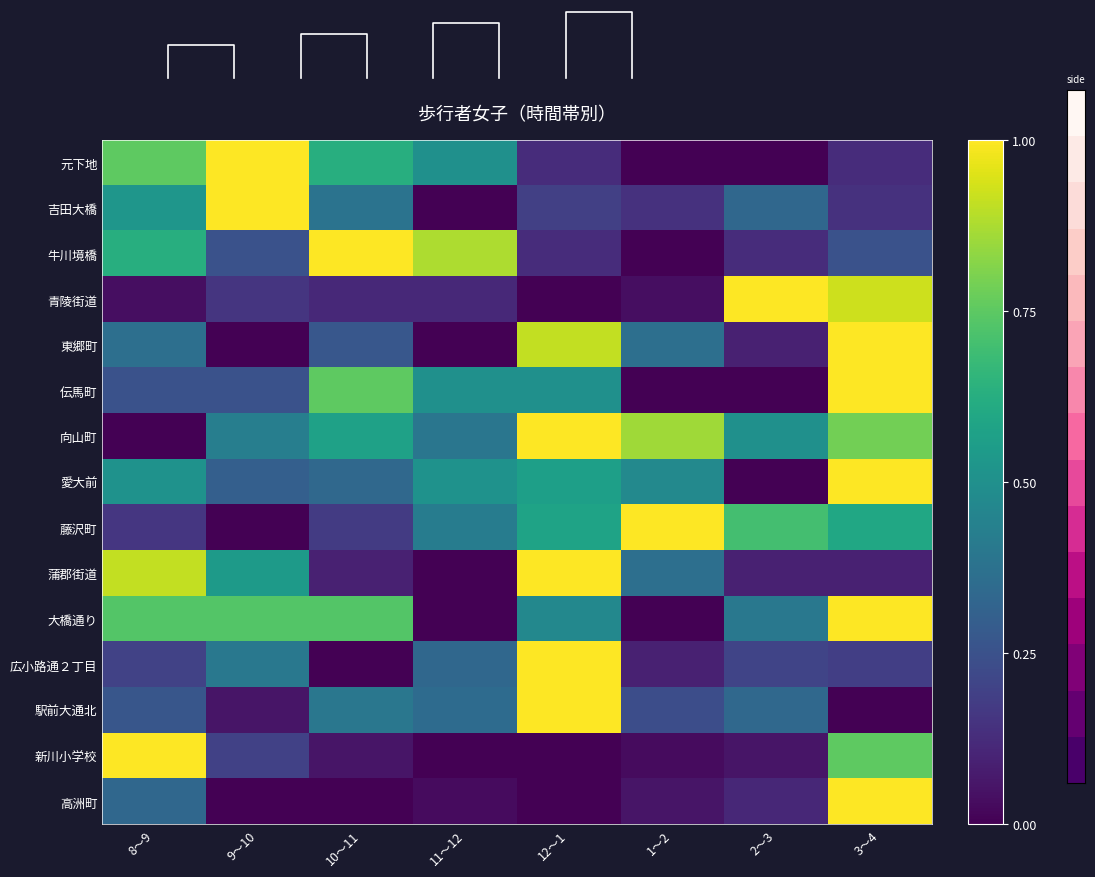

Reading left to right, list all the values displayed in this chart.

元下地: 8～9=0.8	9～10=1.0	10～11=0.6	11～12=0.5	12～1=0.1	1～2=0.0	2～3=0.0	3～4=0.1
吉田大橋: 8～9=0.5	9～10=1.0	10～11=0.4	11～12=0.0	12～1=0.2	1～2=0.1	2～3=0.3	3～4=0.1
牛川境橋: 8～9=0.6	9～10=0.2	10～11=1.0	11～12=0.9	12～1=0.1	1～2=0.0	2～3=0.1	3～4=0.2
青陵街道: 8～9=0.0	9～10=0.2	10～11=0.1	11～12=0.1	12～1=0.0	1～2=0.0	2～3=1.0	3～4=0.9
東郷町: 8～9=0.4	9～10=0.0	10～11=0.3	11～12=0.0	12～1=0.9	1～2=0.4	2～3=0.1	3～4=1.0
伝馬町: 8～9=0.2	9～10=0.2	10～11=0.8	11～12=0.5	12～1=0.5	1～2=0.0	2～3=0.0	3～4=1.0
向山町: 8～9=0.0	9～10=0.4	10～11=0.6	11～12=0.4	12～1=1.0	1～2=0.9	2～3=0.5	3～4=0.8
愛大前: 8～9=0.5	9～10=0.3	10～11=0.3	11～12=0.5	12～1=0.6	1～2=0.5	2～3=0.0	3～4=1.0
藤沢町: 8～9=0.2	9～10=0.0	10～11=0.2	11～12=0.4	12～1=0.6	1～2=1.0	2～3=0.7	3～4=0.6
蒲郡街道: 8～9=0.9	9～10=0.5	10～11=0.1	11～12=0.0	12～1=1.0	1～2=0.4	2～3=0.1	3～4=0.1
大橋通り: 8～9=0.7	9～10=0.7	10～11=0.7	11～12=0.0	12～1=0.5	1～2=0.0	2～3=0.4	3～4=1.0
広小路通２丁目: 8～9=0.2	9～10=0.4	10～11=0.0	11～12=0.3	12～1=1.0	1～2=0.1	2～3=0.2	3～4=0.2
駅前大通北: 8～9=0.3	9～10=0.1	10～11=0.4	11～12=0.4	12～1=1.0	1～2=0.2	2～3=0.3	3～4=0.0
新川小学校: 8～9=1.0	9～10=0.2	10～11=0.1	11～12=0.0	12～1=0.0	1～2=0.0	2～3=0.1	3～4=0.8
高洲町: 8～9=0.3	9～10=0.0	10～11=0.0	11～12=0.0	12～1=0.0	1～2=0.1	2～3=0.1	3～4=1.0